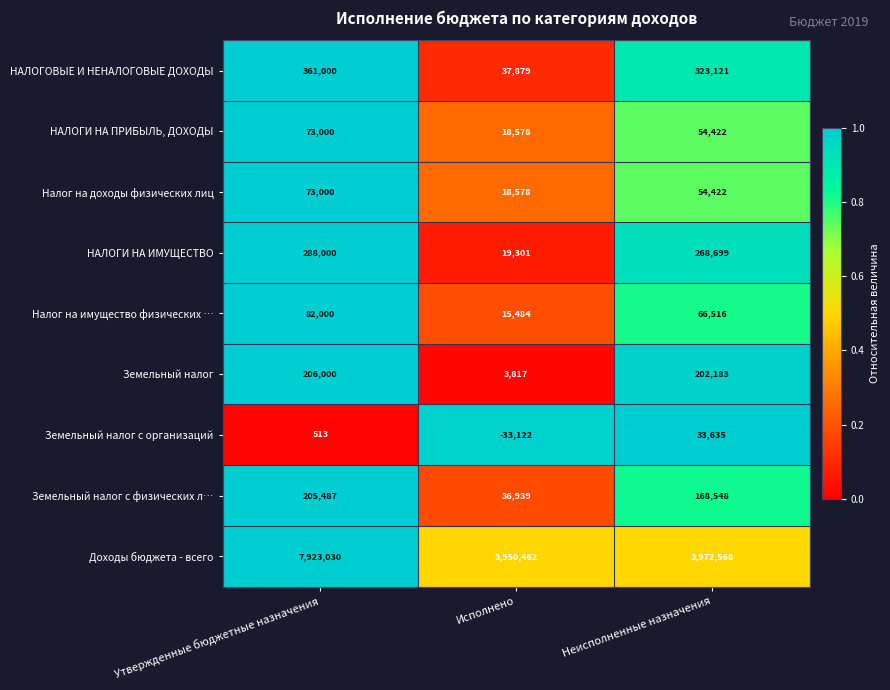

List the labels in order of Налог на имущество физических … value, largest first.

Утвержденные бюджетные назначения, Неисполненные назначения, Исполнено